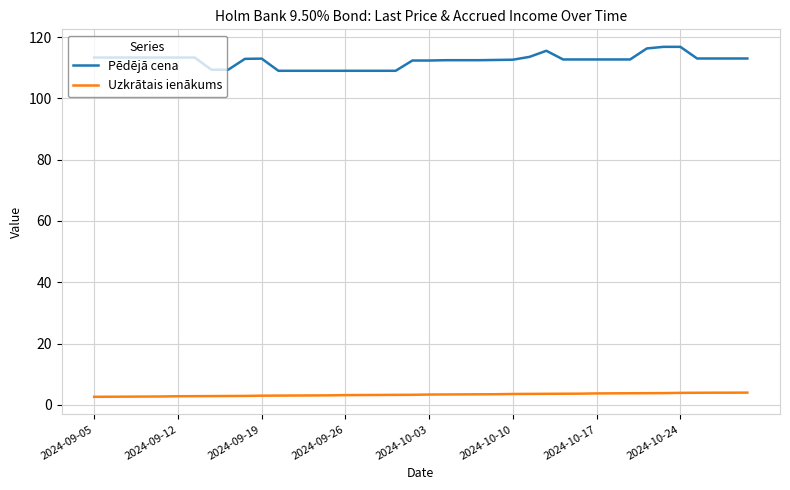

Which series has the widest spread of values?

Pēdējā cena